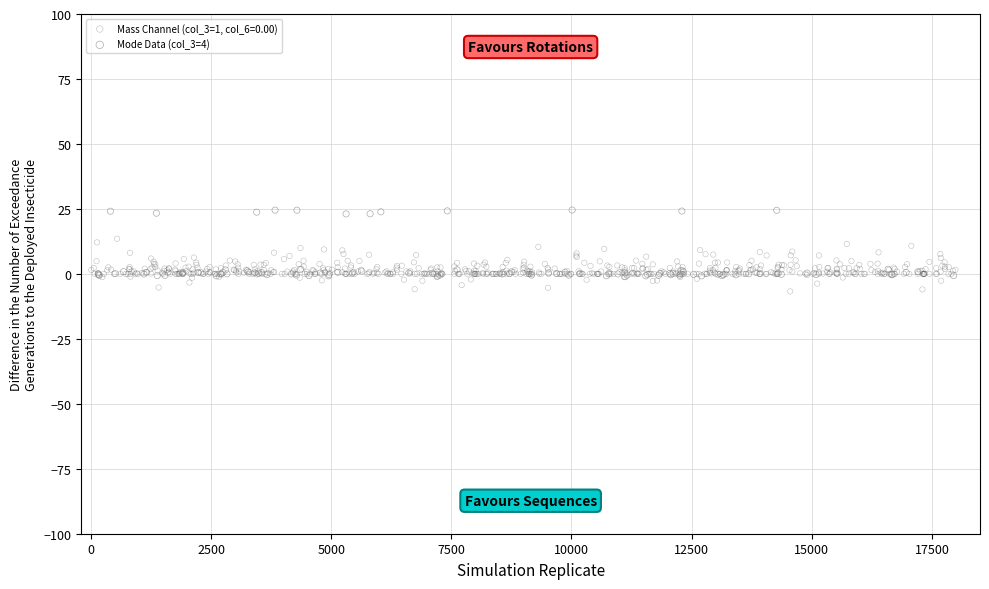

Which series reaches the maximum Y coordinate?

Mode Data (col_3=4)